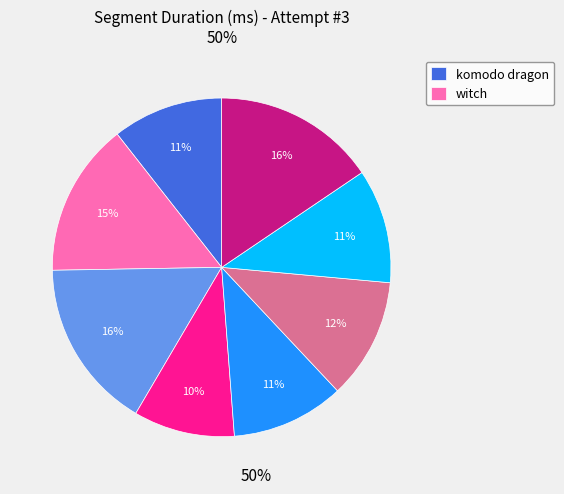

To the nearest percent, what is the average slice percentage?

12%